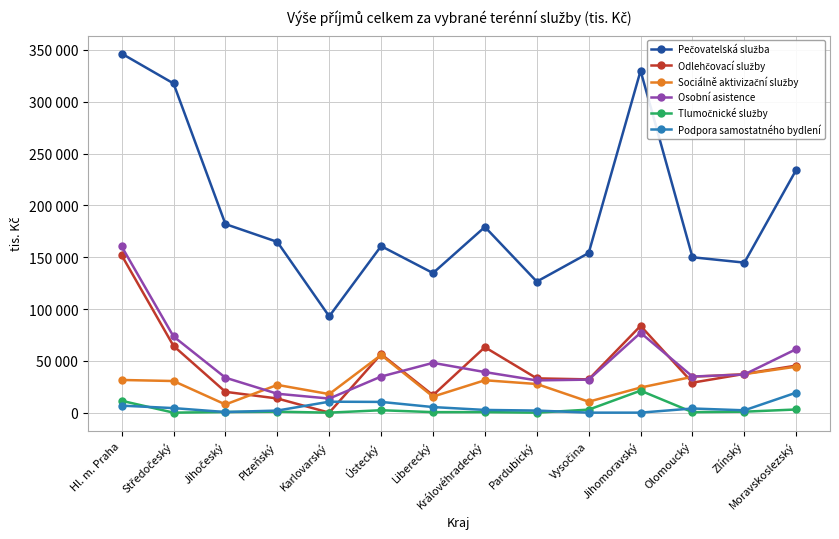

What is the difference between the Osobní asistence values at Ústecký and Plzeňský?

16593